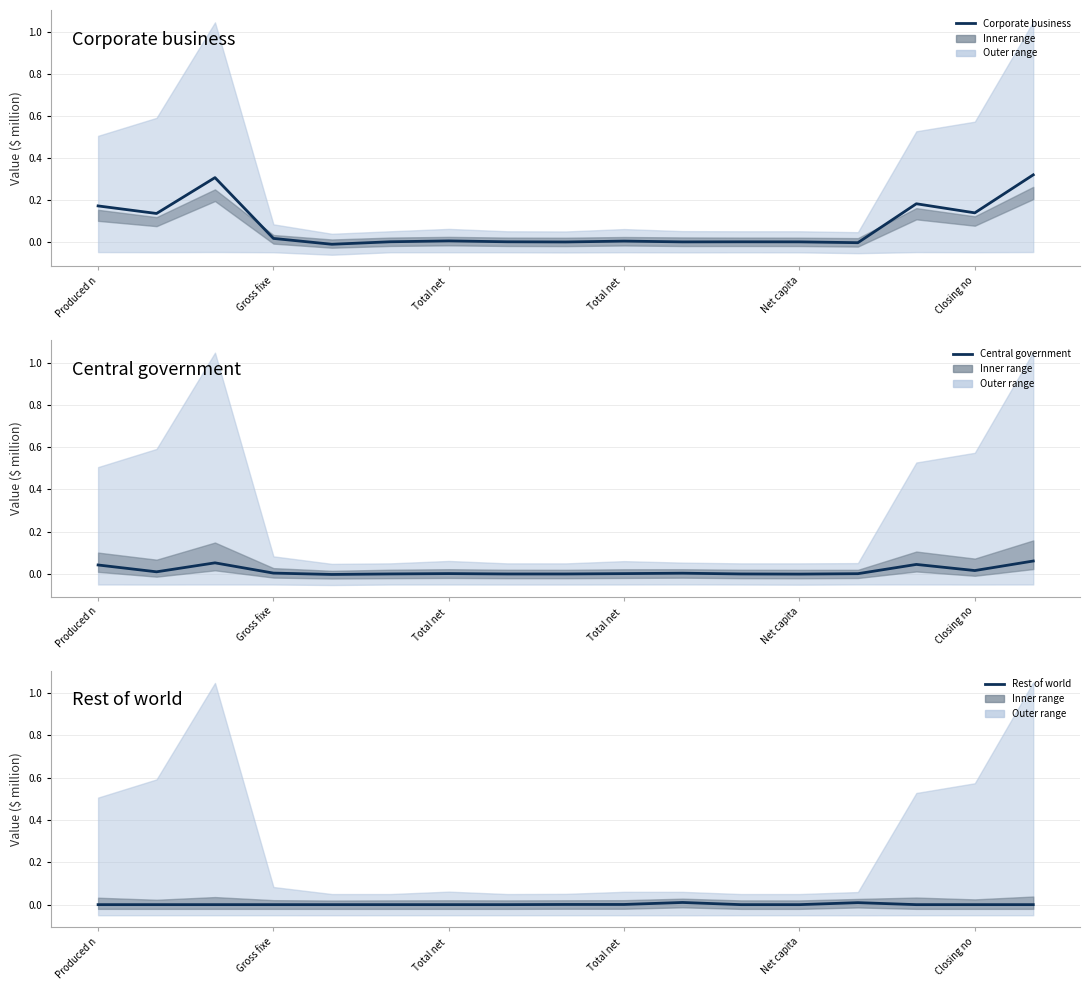

How many lines are shown in the chart?

3